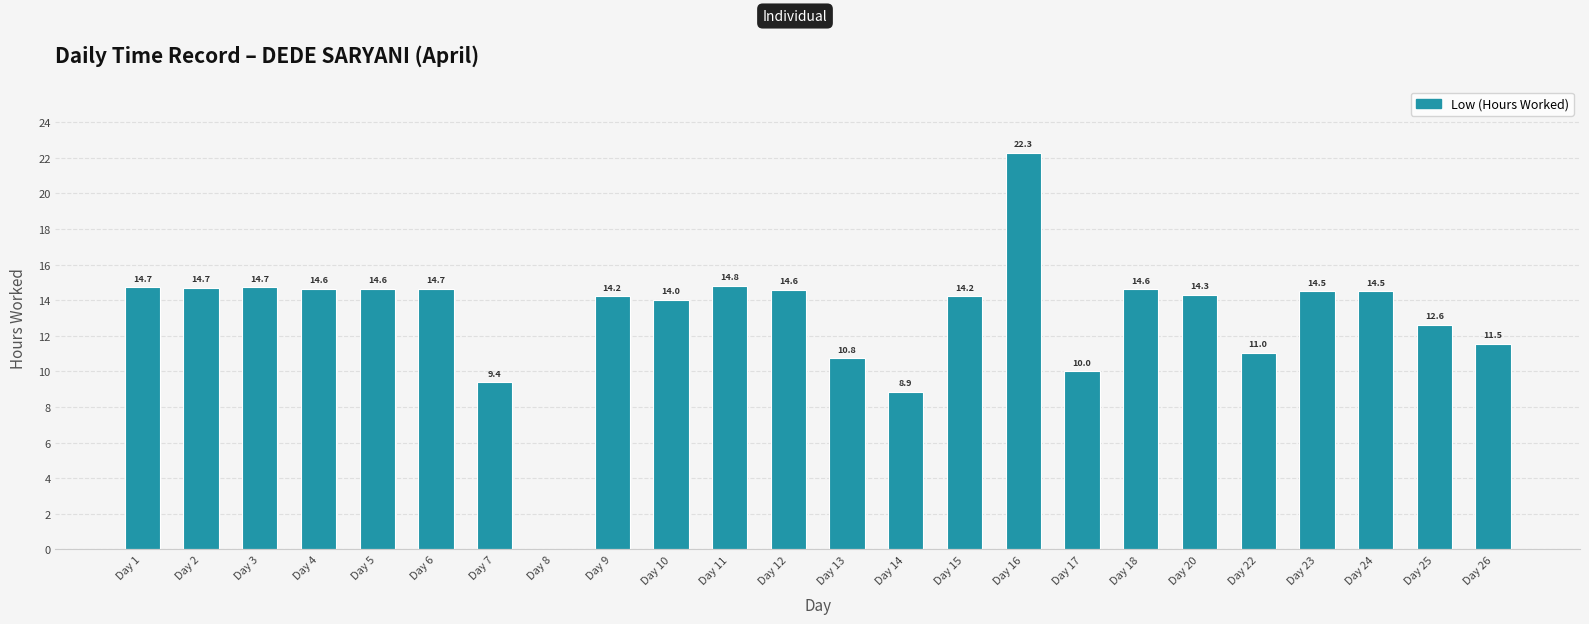

What is the change in value from Day 17 to Day 22?

+1.0